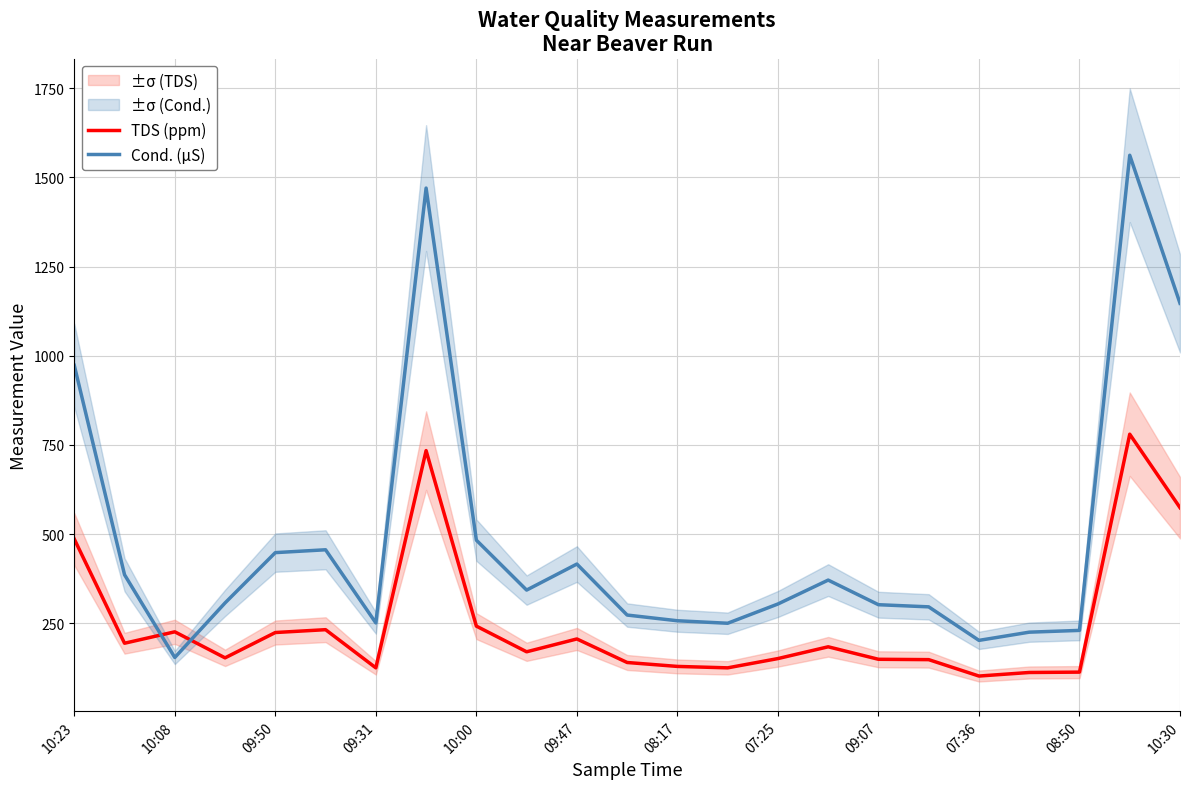

Which series has the widest spread of values?

Cond. (µS)